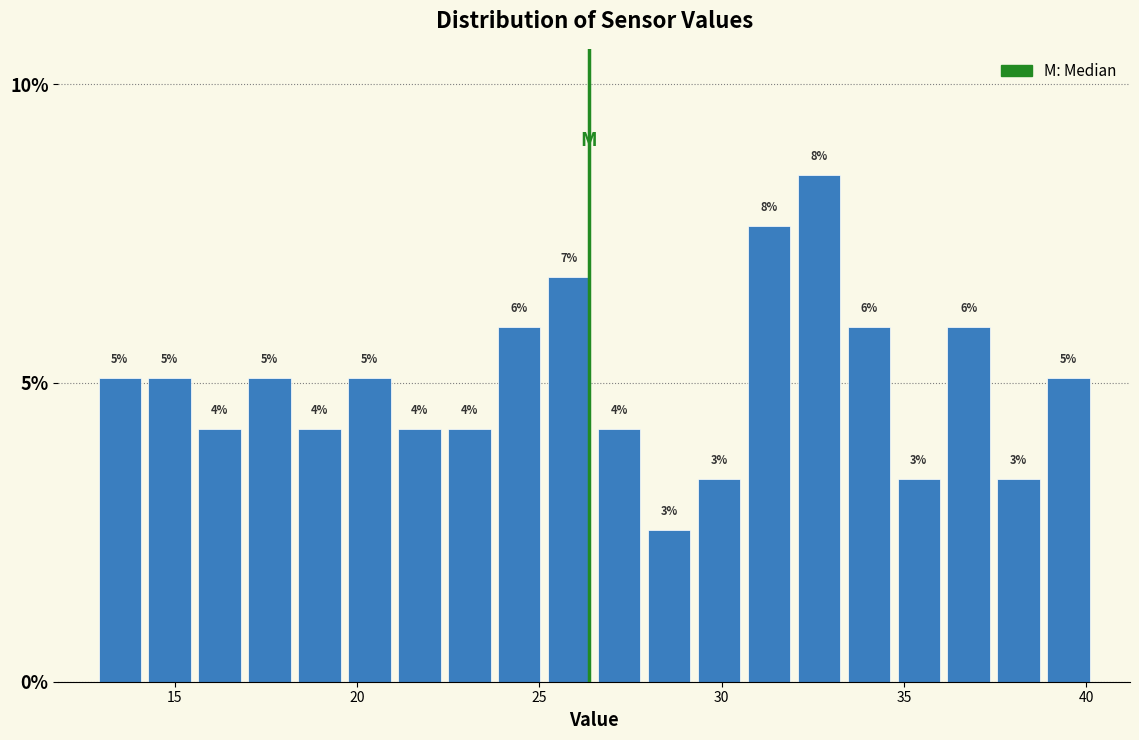

Around what value on the x-axis is the tallest bar? Give the approximate position of its centre, as read against the axis.

32.5